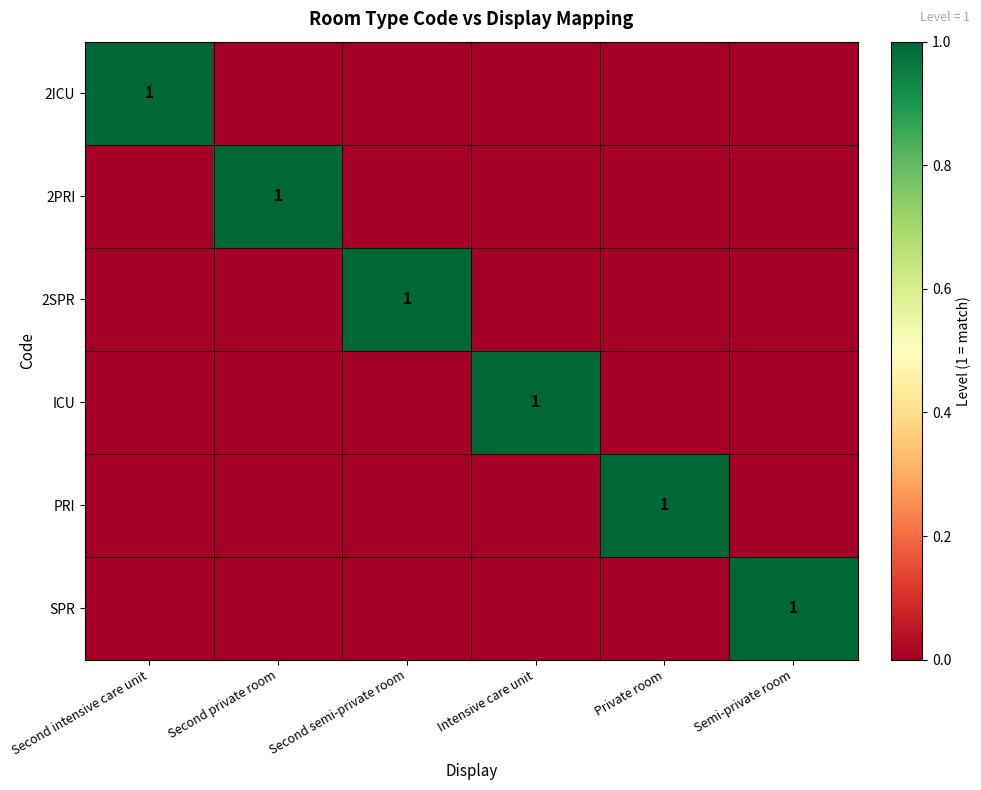

The 2ICU series shows 0 at Intensive care unit. True or false?

True